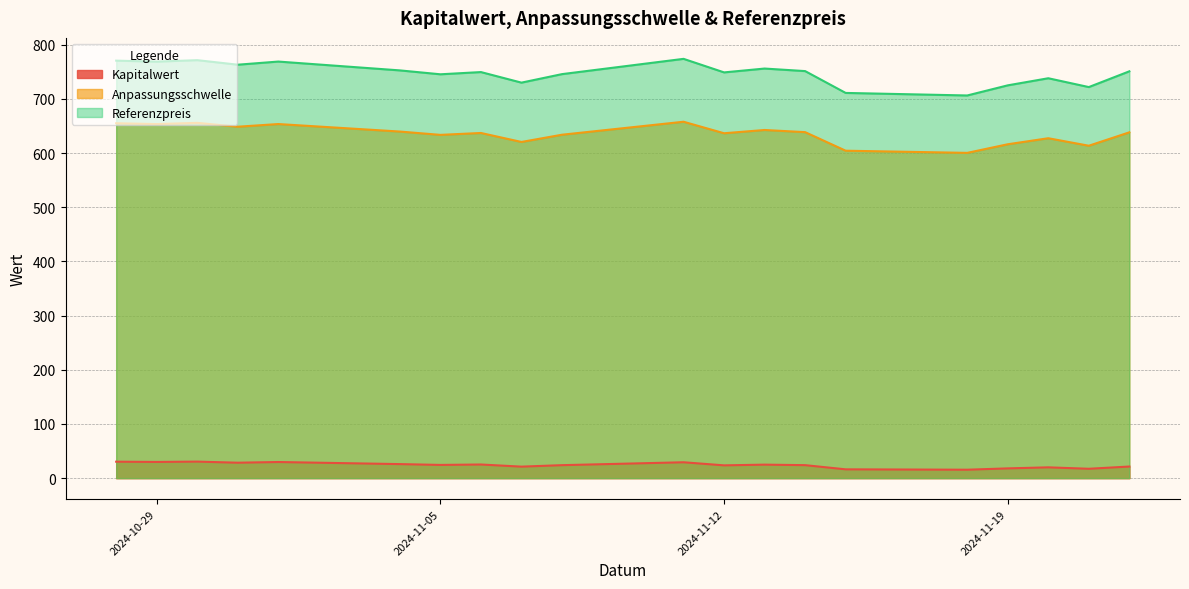

What is the approximate value of Kapitalwert at 2024-11-19?

18.0